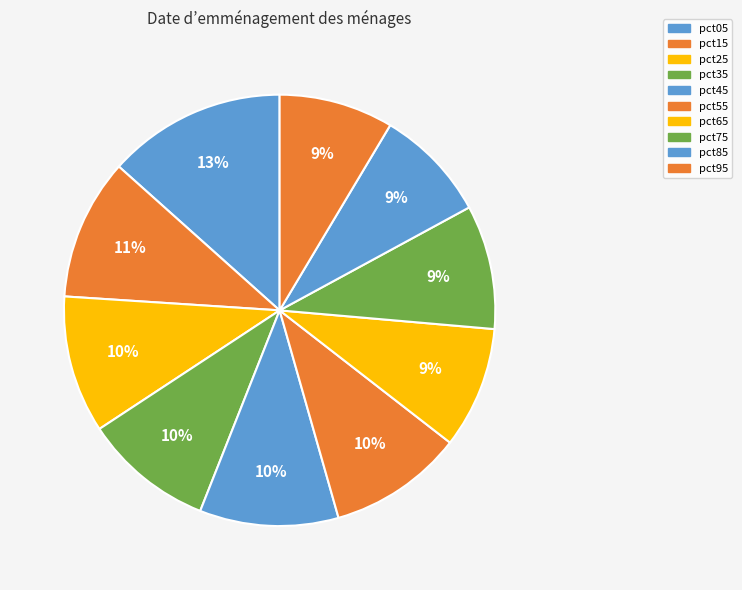

Between pct95 and pct35, which is larger?

pct35